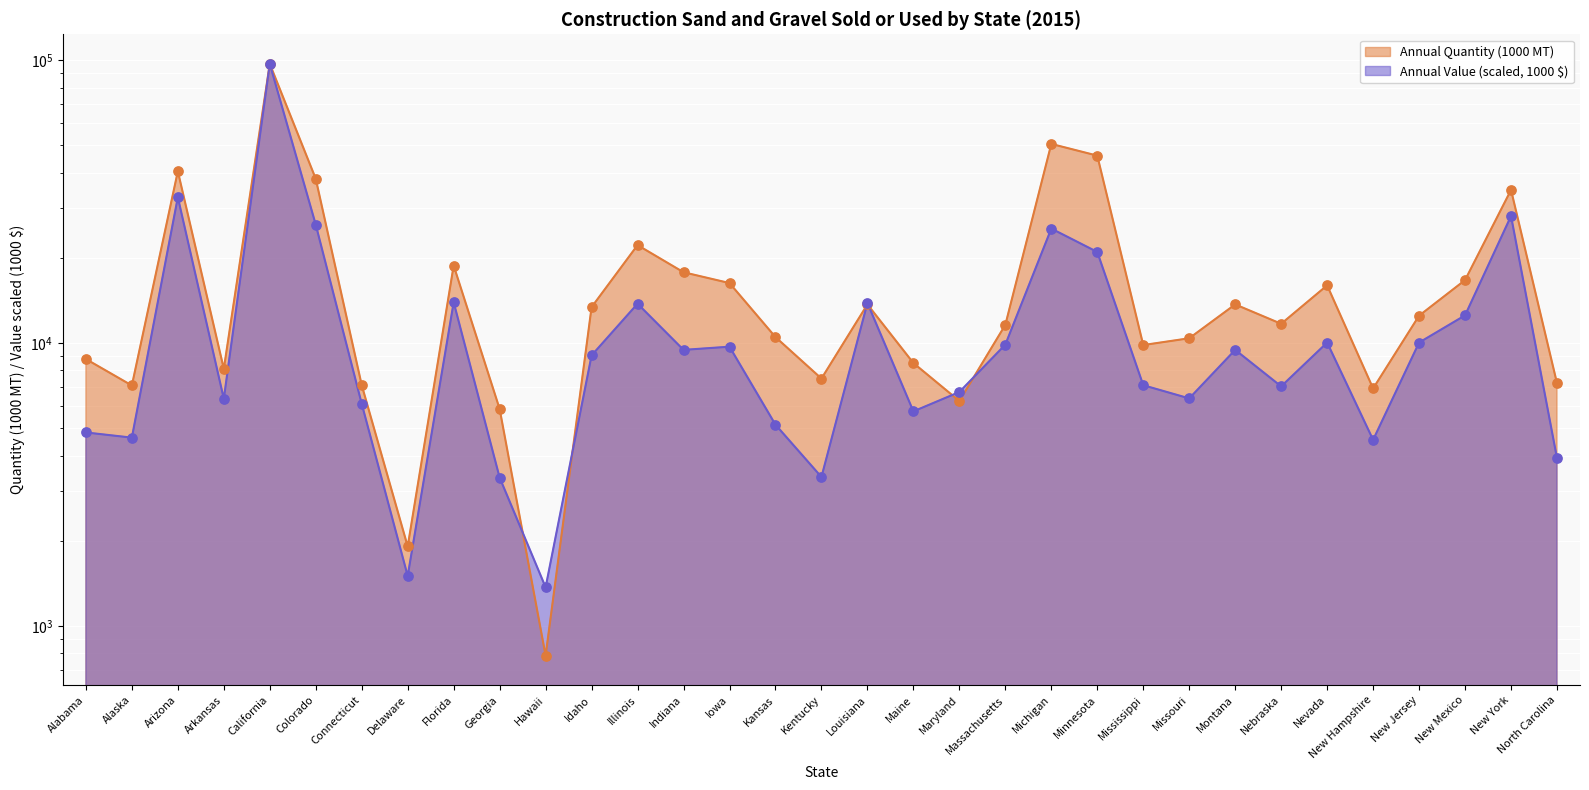

At how many categories does at least one series exceed 87181?

1